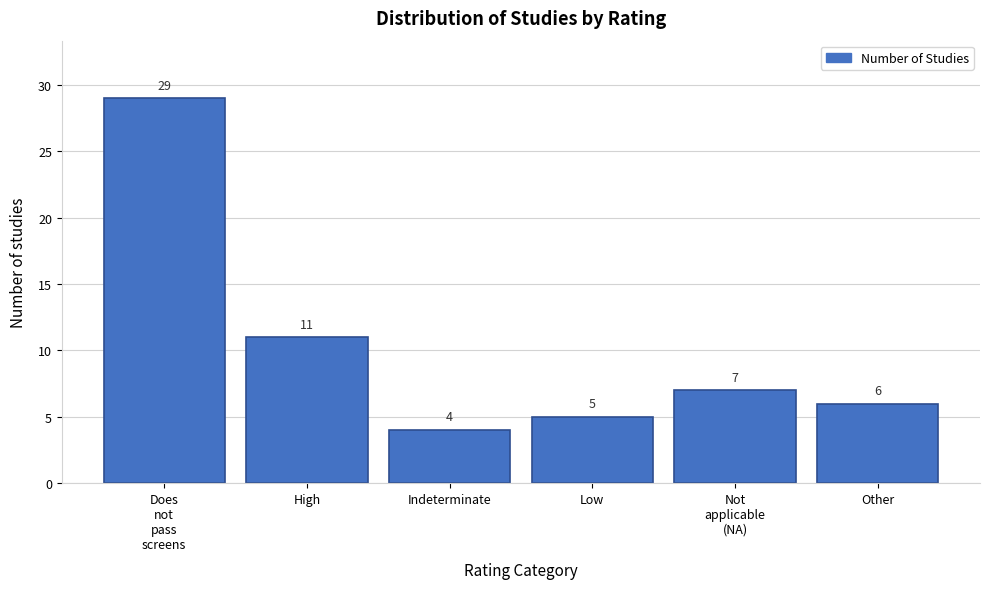

Reading left to right, extract all data points from this chart.

29	11	4	5	7	6